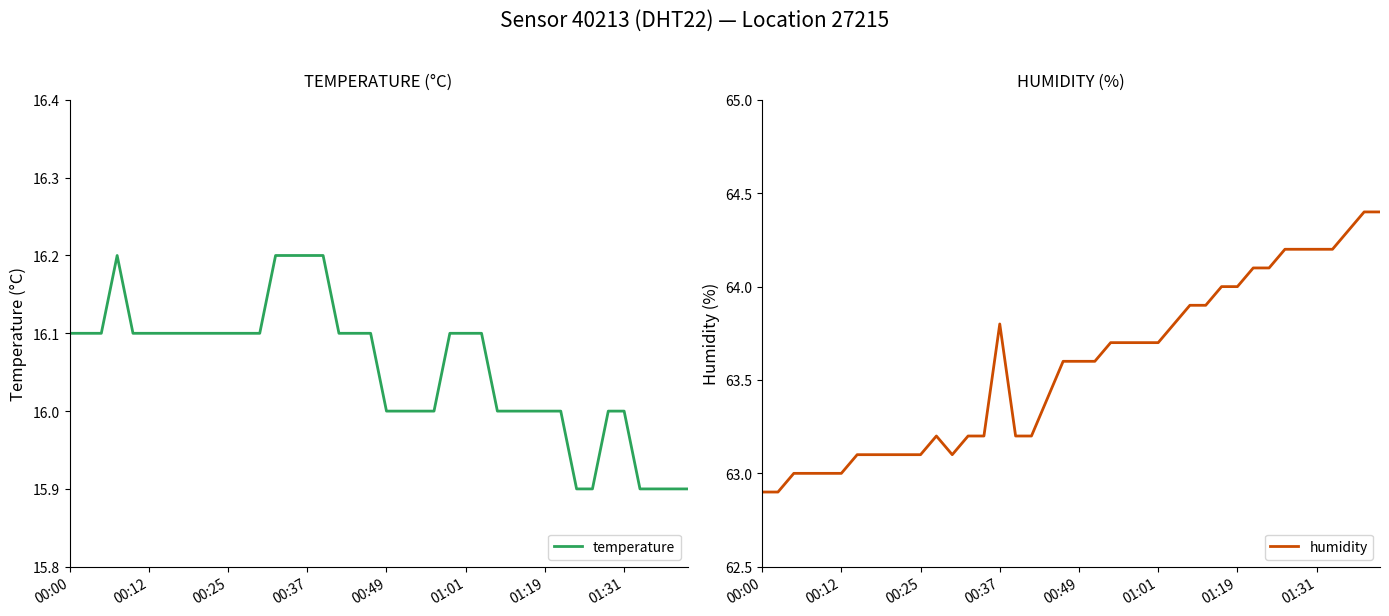

What is the maximum value for temperature?

16.2